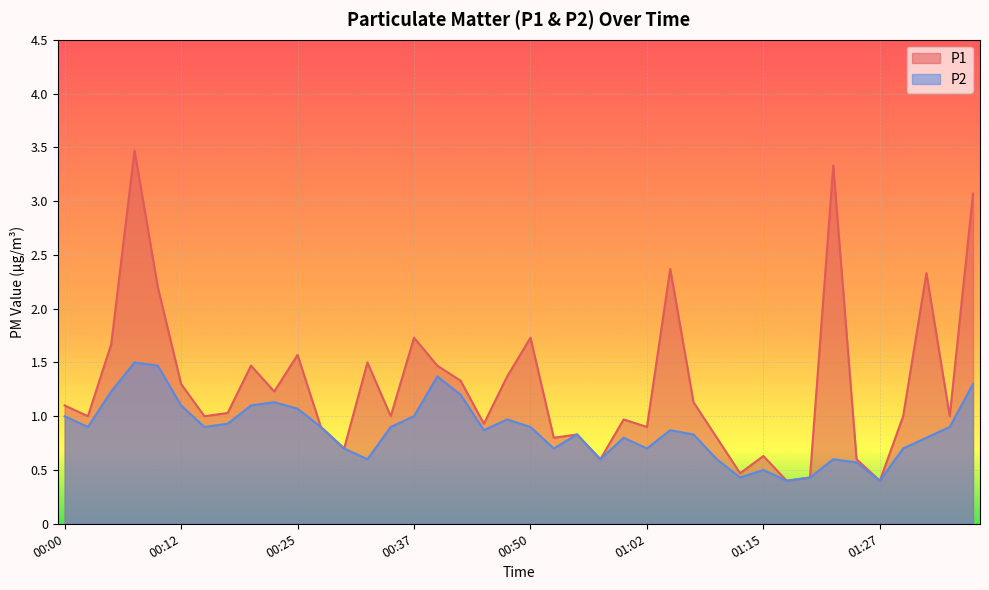

What is the spread (max minus min) of values at 00:45?

0.1